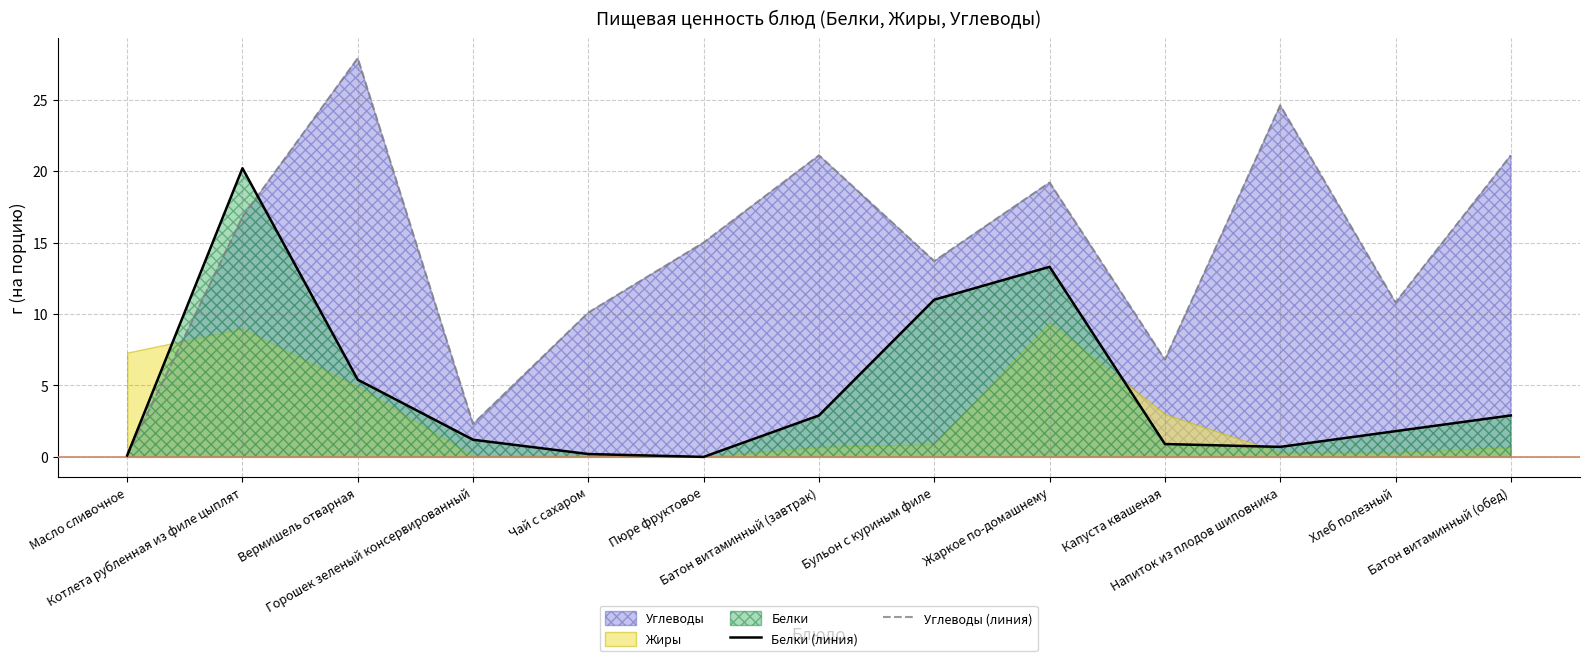

What is the difference between the highest and lowest values at Вермишель отварная?

22.5